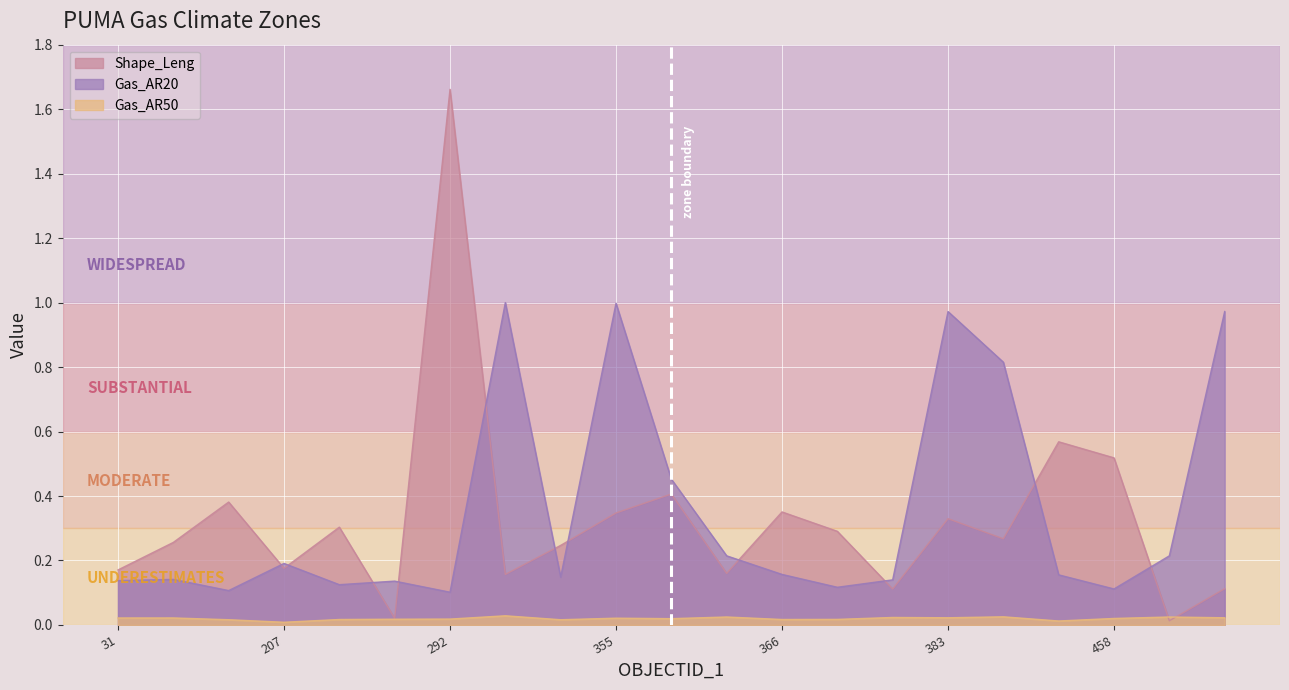

Between 61 and 292, which series saw the biggest shift?

Shape_Leng